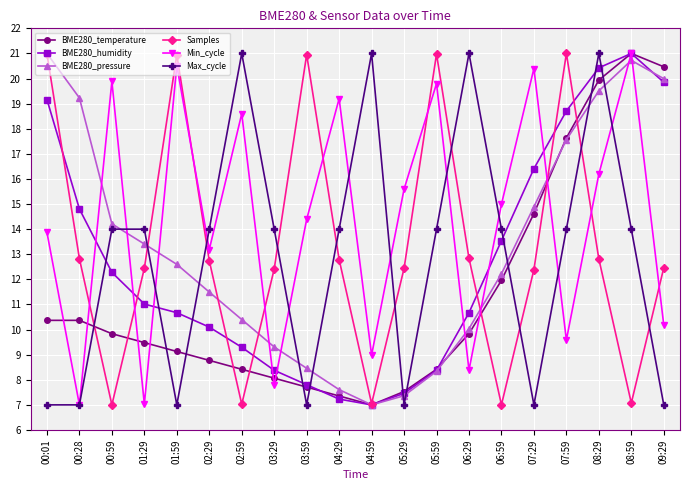

Does the chart have visible grid lines?

Yes